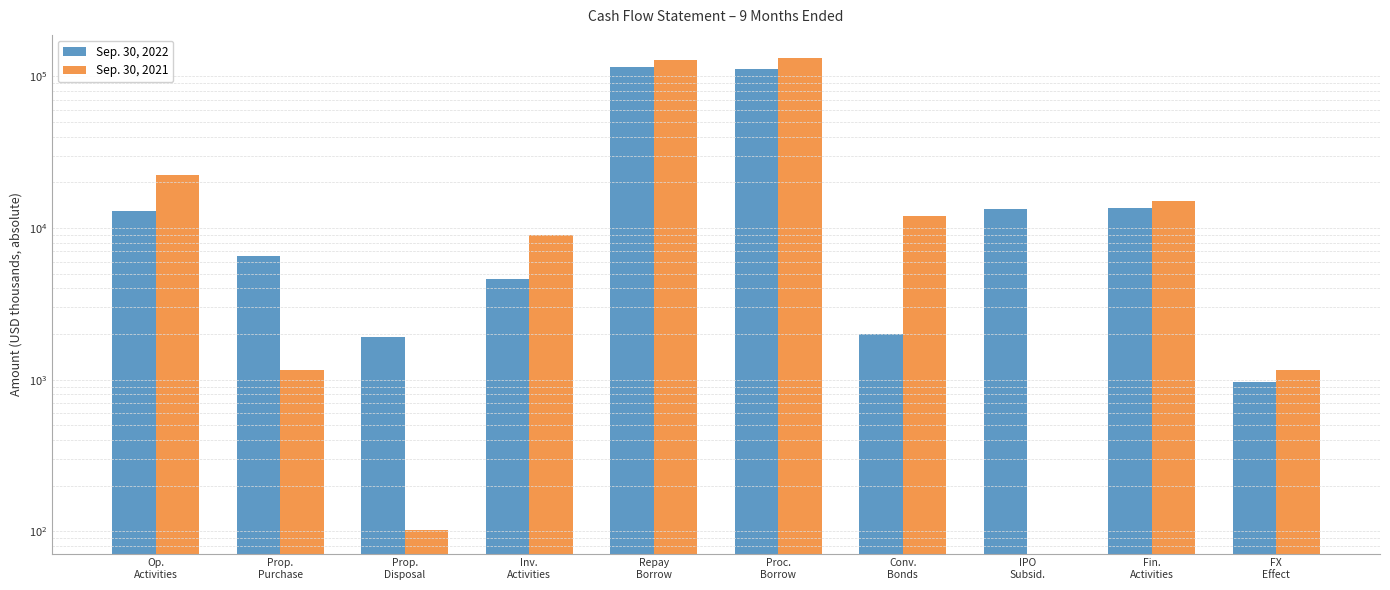

Is the value of Sep. 30, 2021 at Conv.
Bonds greater than the value of Sep. 30, 2022 at Op.
Activities?

No